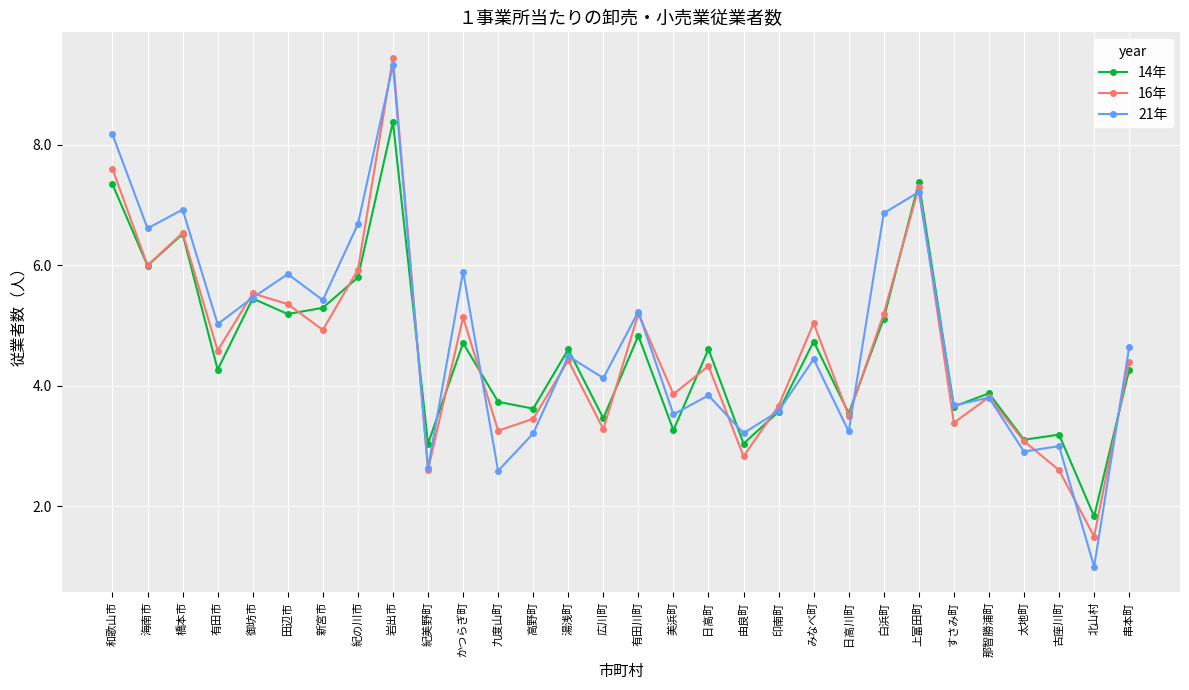

What is the value of the 21年 point at the 14th from the left?

4.5